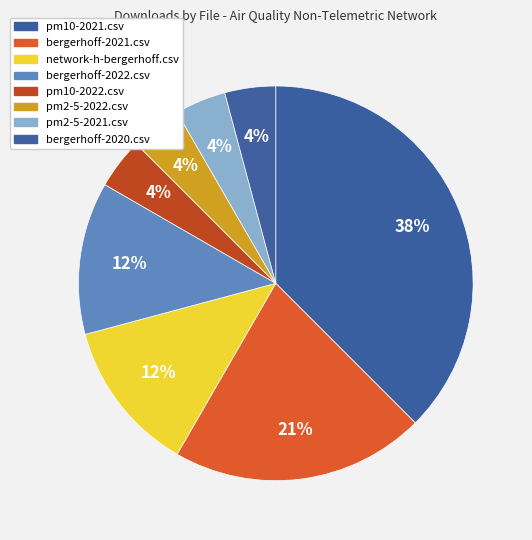

Combined, what portion of the pie is bergerhoff-2021.csv and network-h-bergerhoff.csv?

33.3%